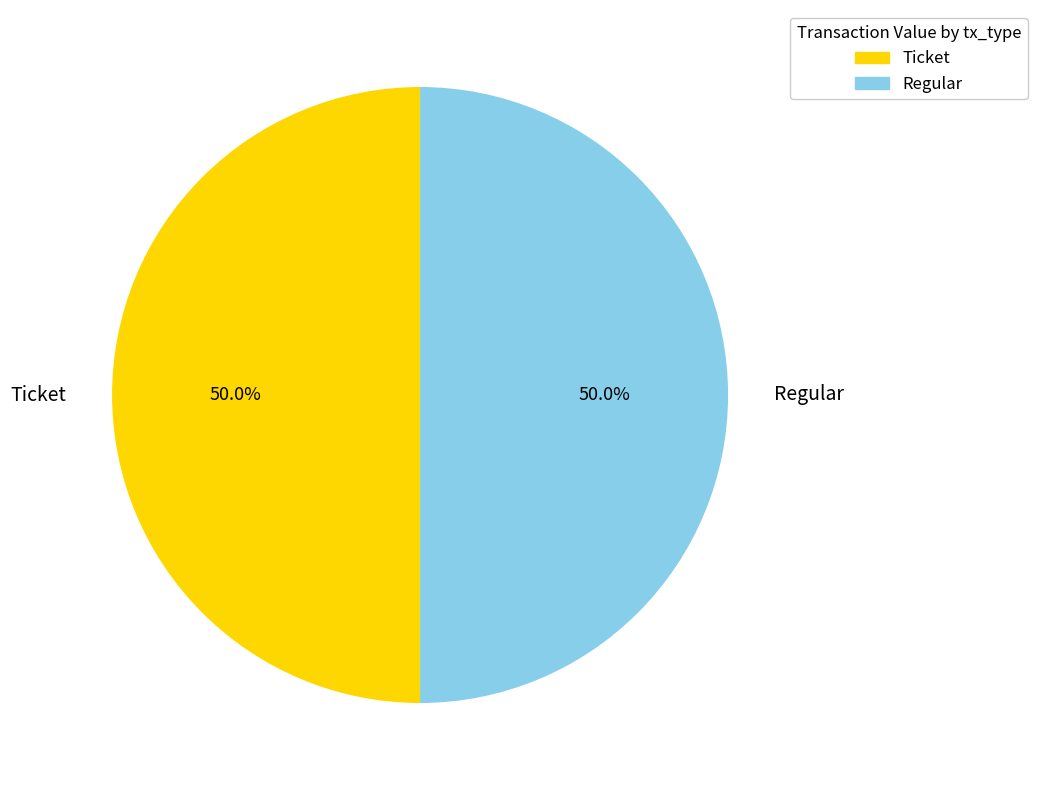

What is the total percentage of Regular and Ticket?

100.0%